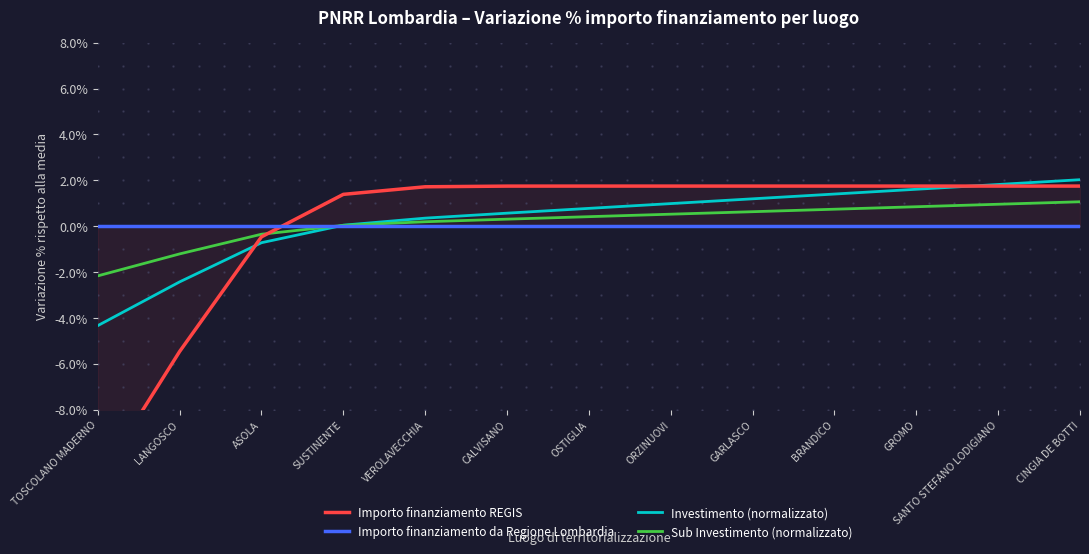

How many times do Importo finanziamento da Regione Lombardia and Sub Investimento (normalizzato) cross each other?

1